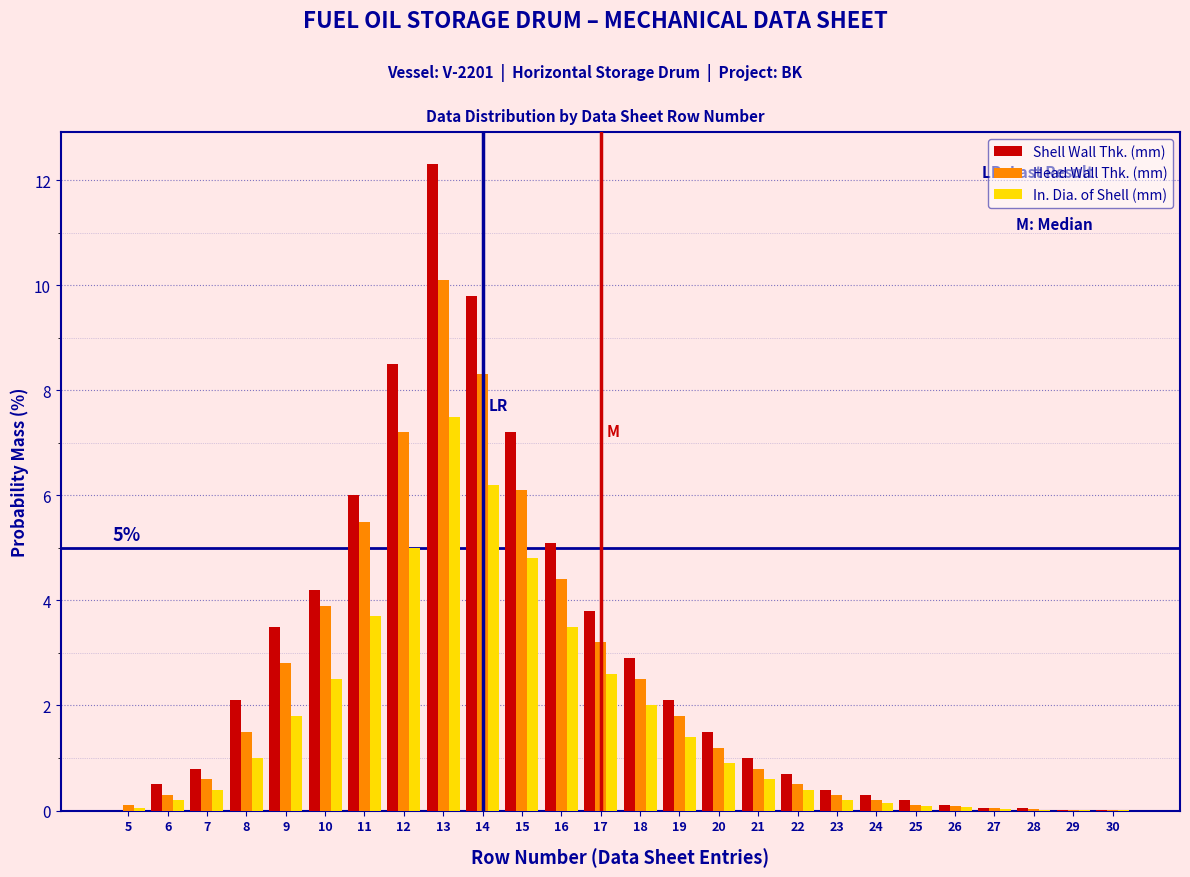

Which series changed the most between 15 and 28?

Shell Wall Thk. (mm)